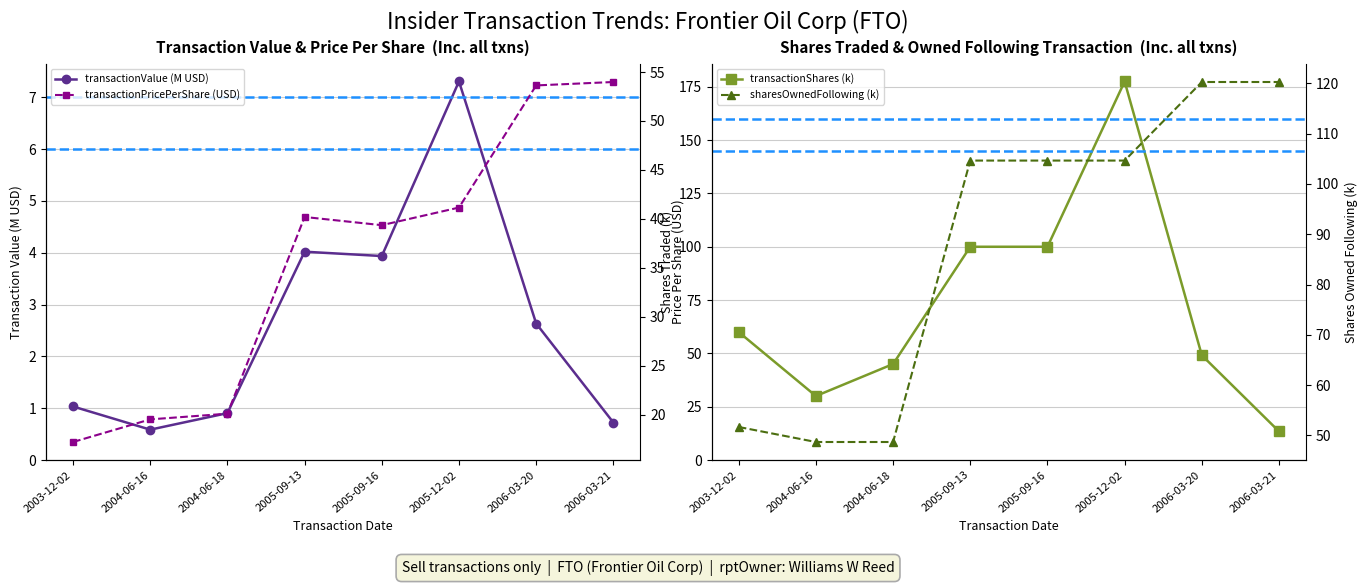

True or false: transactionValue (M USD) and transactionPricePerShare (USD) intersect in this chart.

False